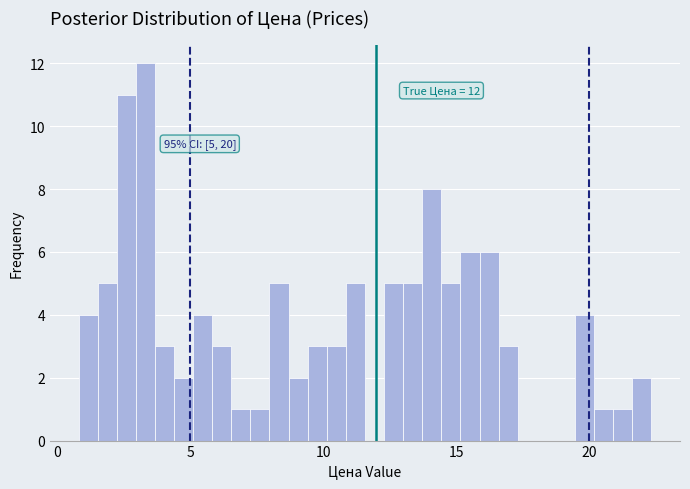

Around what value on the x-axis is the tallest bar? Give the approximate position of its centre, as read against the axis.

3.5